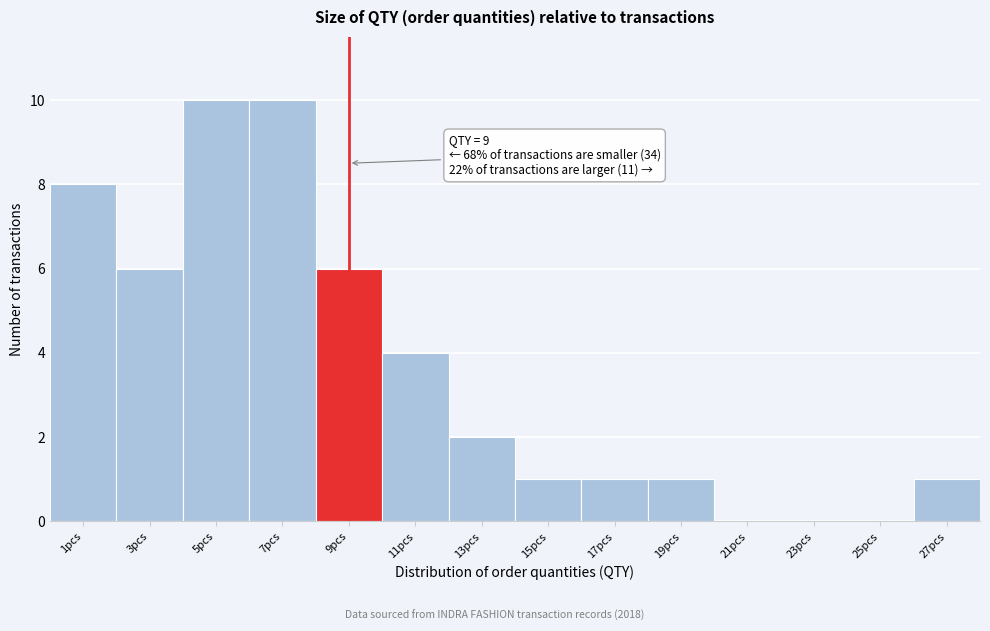

Reading right to left, what are all the values shown in this chart?

27pcs=1	25pcs=0	23pcs=0	21pcs=0	19pcs=1	17pcs=1	15pcs=1	13pcs=2	11pcs=4	9pcs=6	7pcs=10	5pcs=10	3pcs=6	1pcs=8